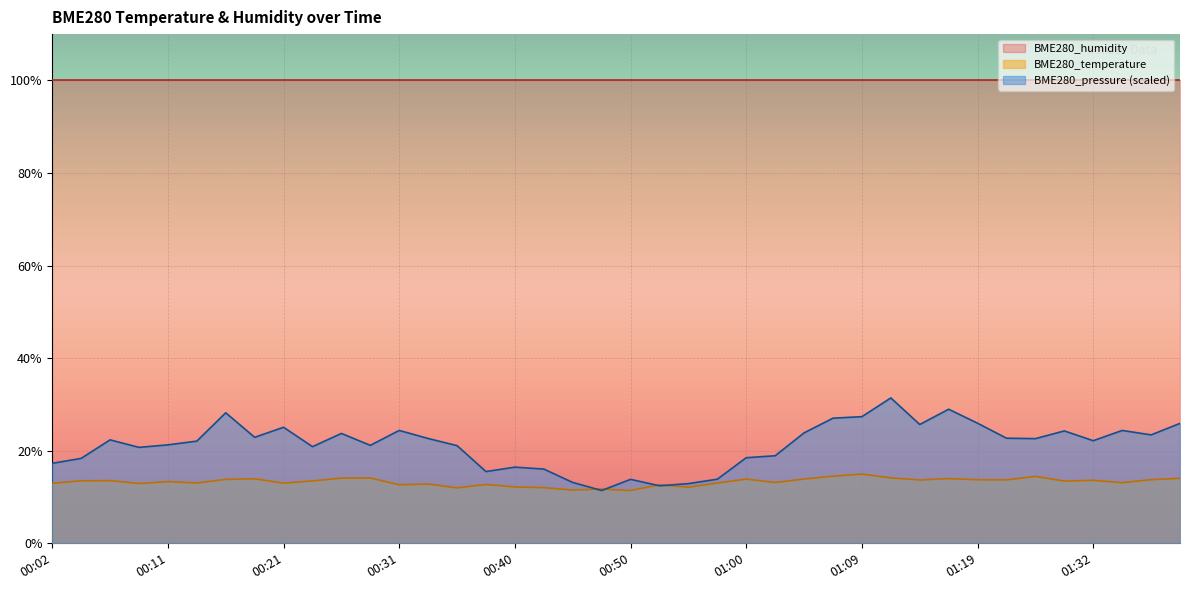

What is the label of the 9th point from the left?

00:21